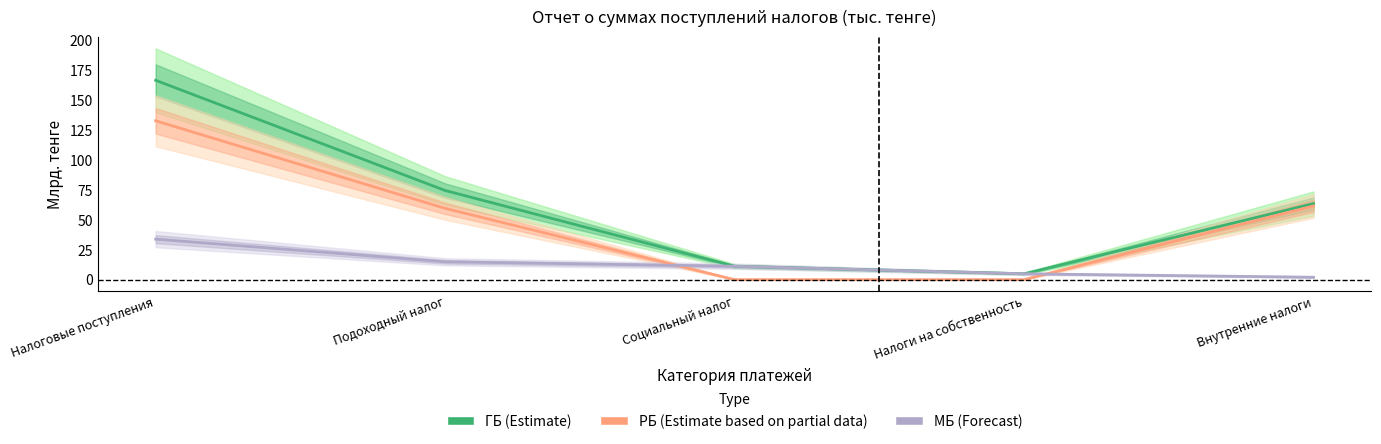

What position from the left is Подоходный налог?

2